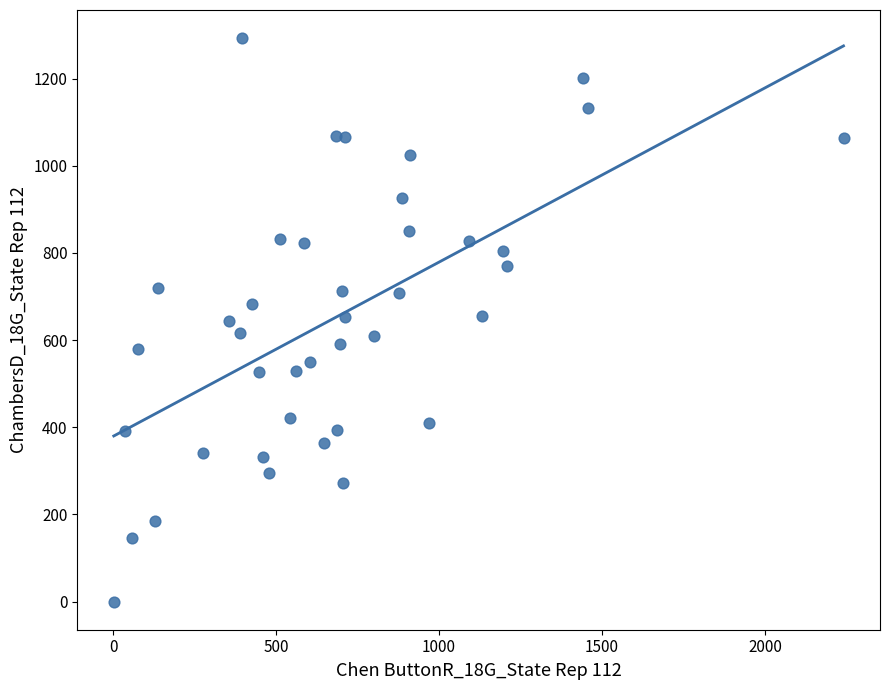

What is the range of X values (max minus min)?

2239